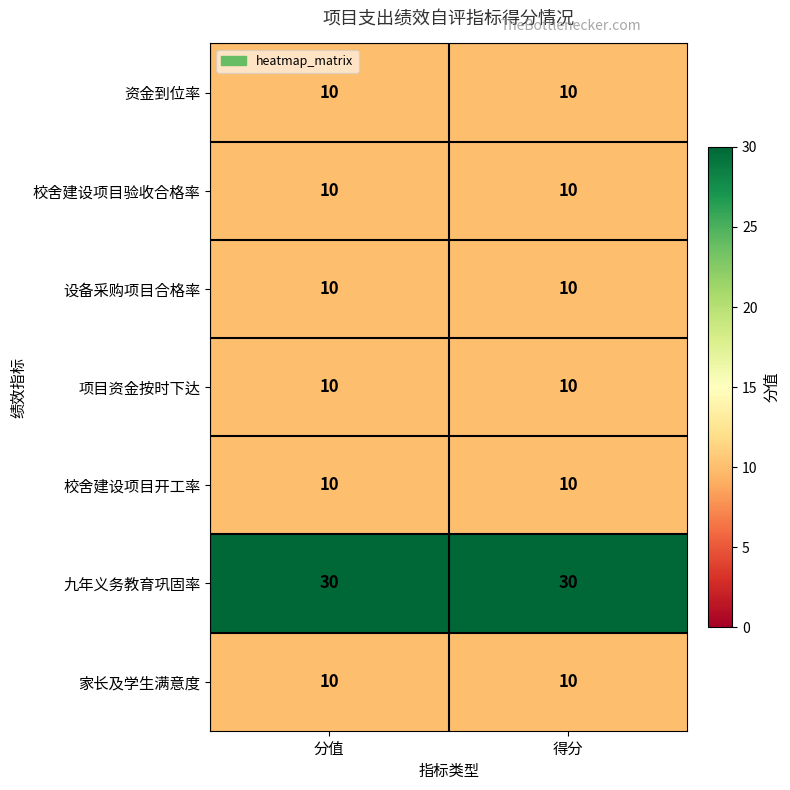

What is the maximum value shown in the chart?

30